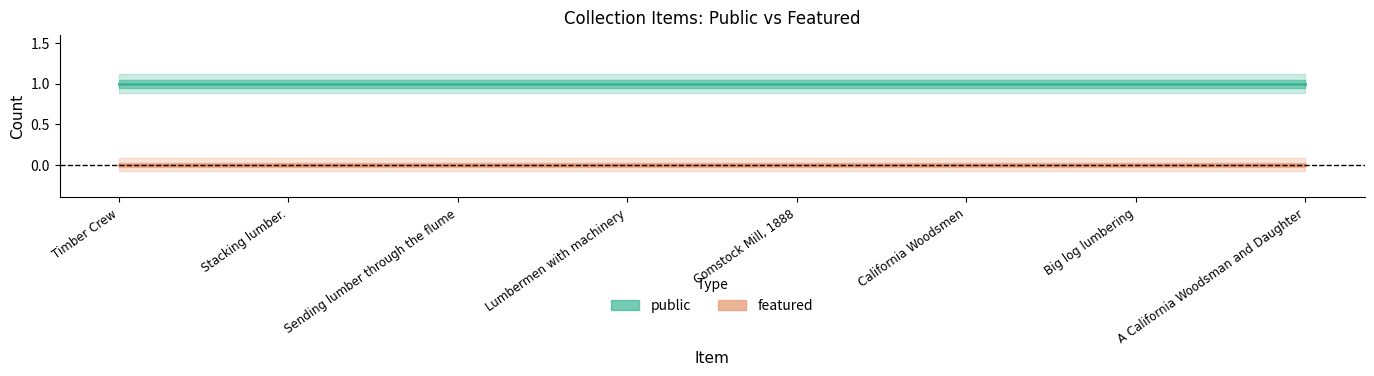

Which category has the highest value across all series?

Timber Crew